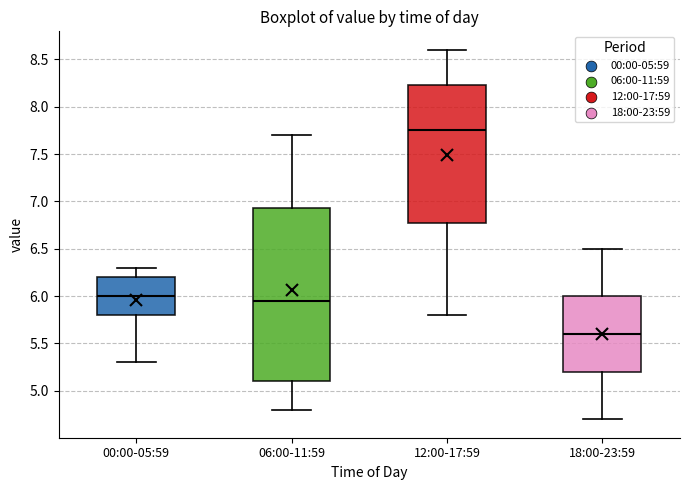

Comparing the boxes themselves (not the whiskers), which one is the tallest?

06:00-11:59